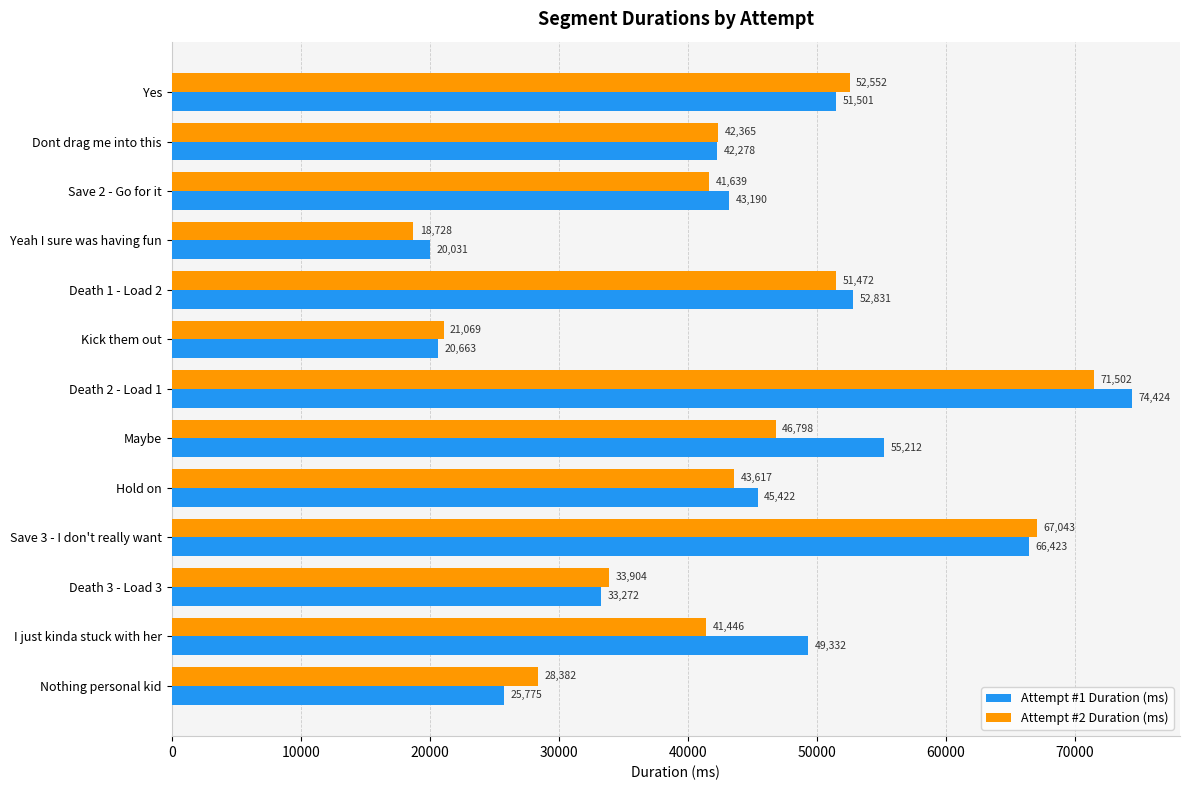

Is the value of Attempt #2 Duration (ms) at I just kinda stuck with her greater than the value of Attempt #1 Duration (ms) at Yes?

No